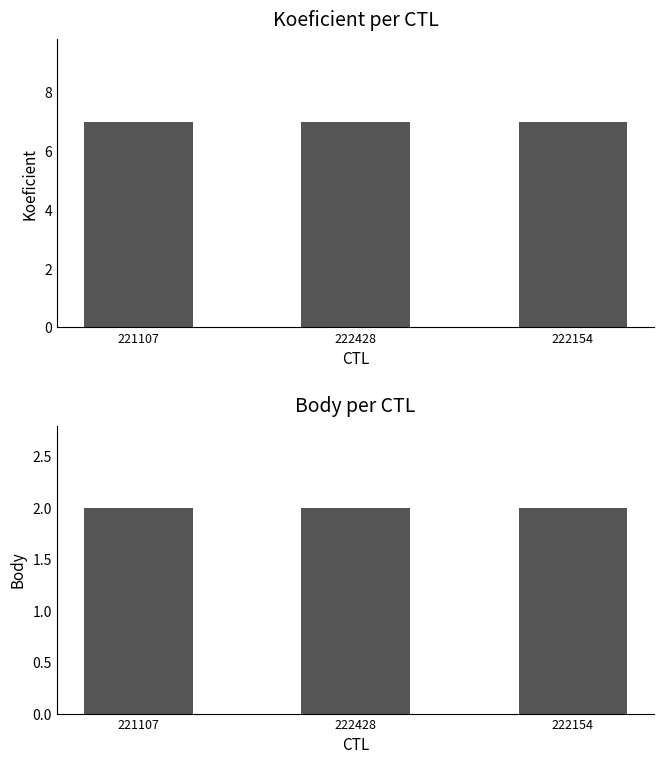

List the series in order of their overall mean, highest first.

Koeficient, Body